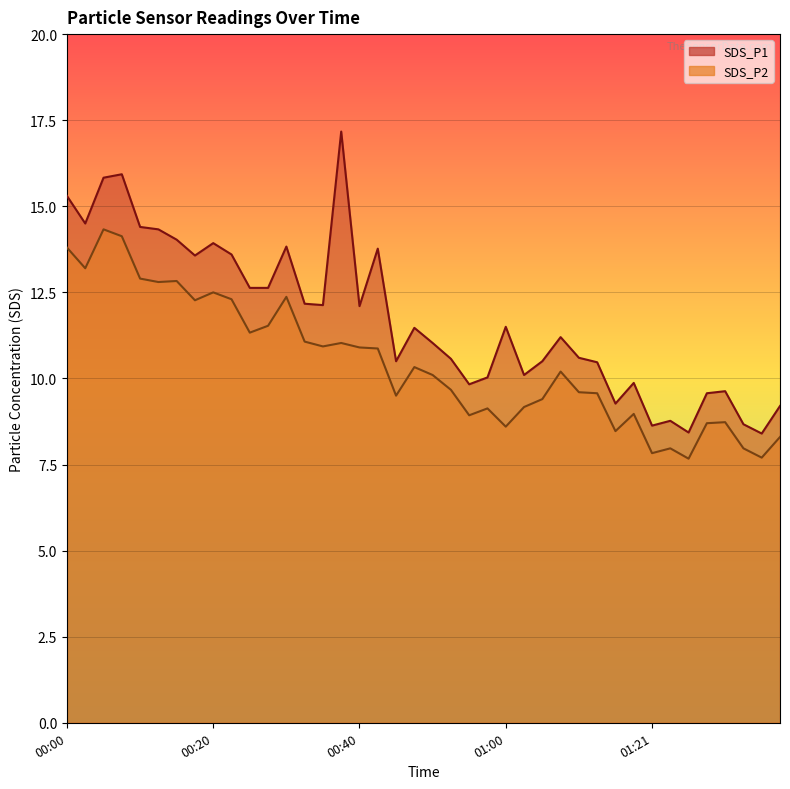

True or false: SDS_P2 and SDS_P1 intersect in this chart.

False